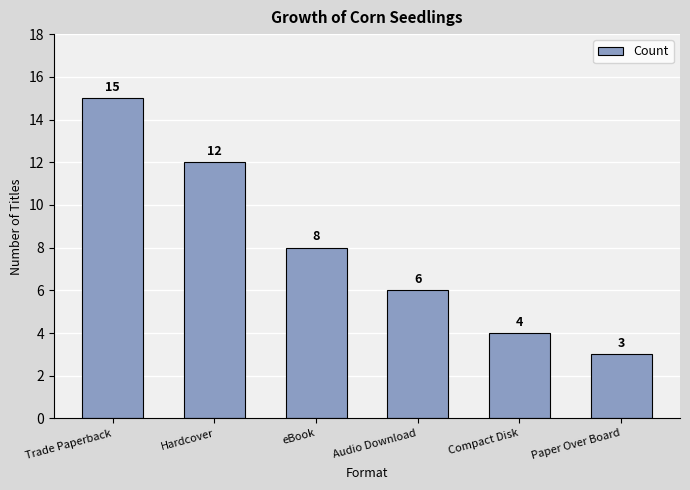

List the labels in order of value, largest first.

Trade Paperback, Hardcover, eBook, Audio Download, Compact Disk, Paper Over Board